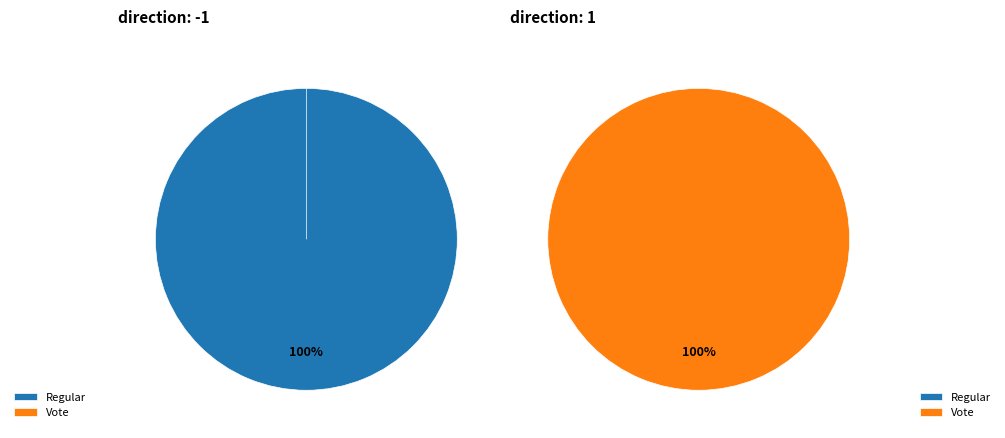

The Vote slice represents 90% of the pie. True or false?

False